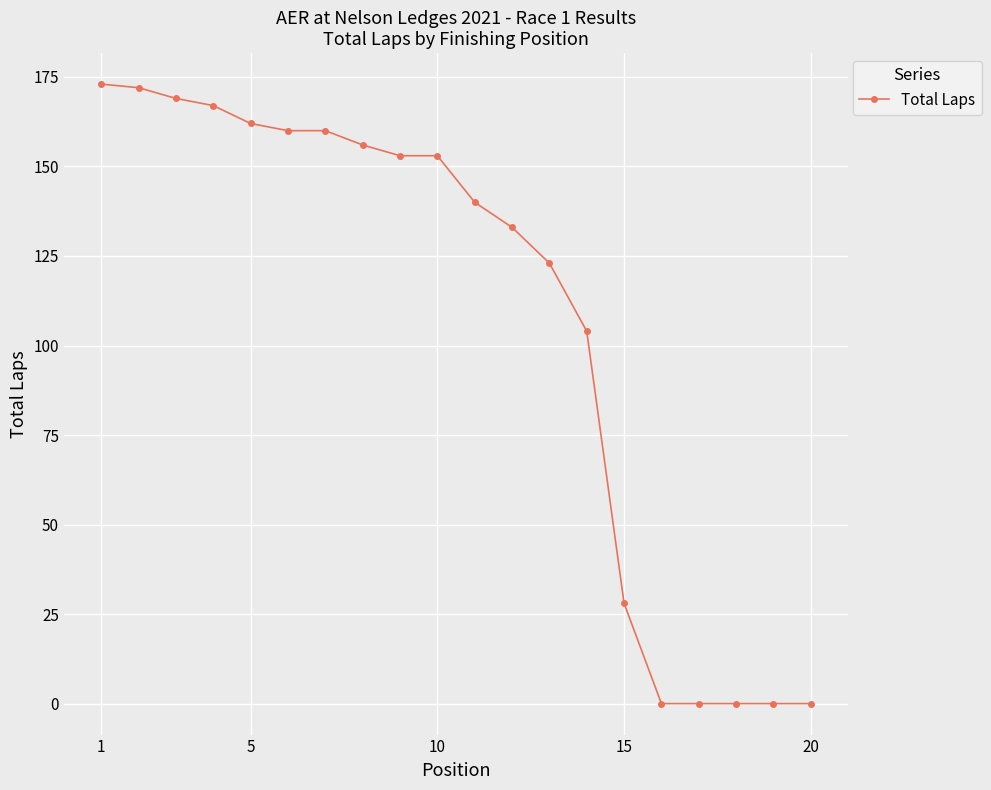

Does the chart have visible grid lines?

Yes